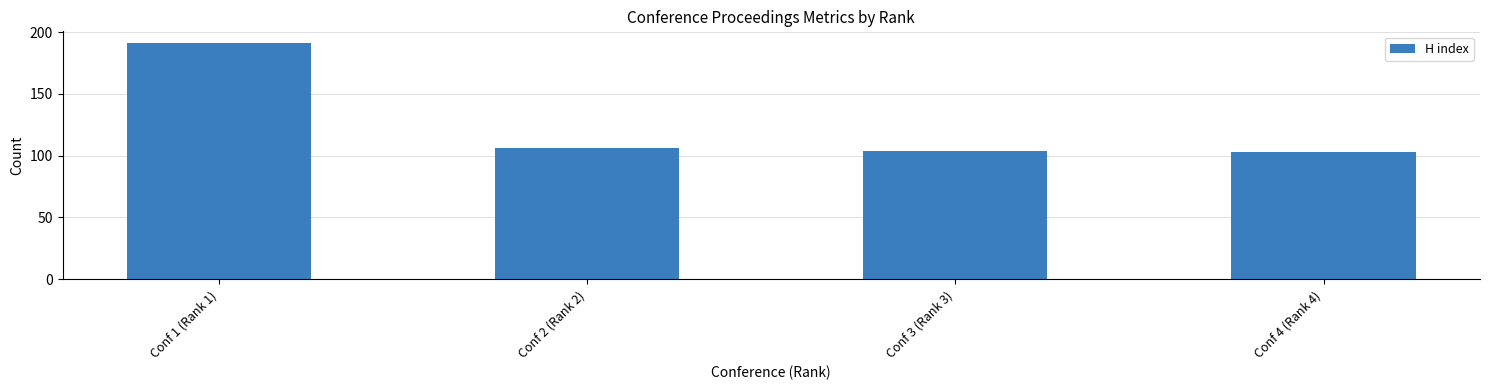

Are the bars grouped side by side (vs. stacked)?

No